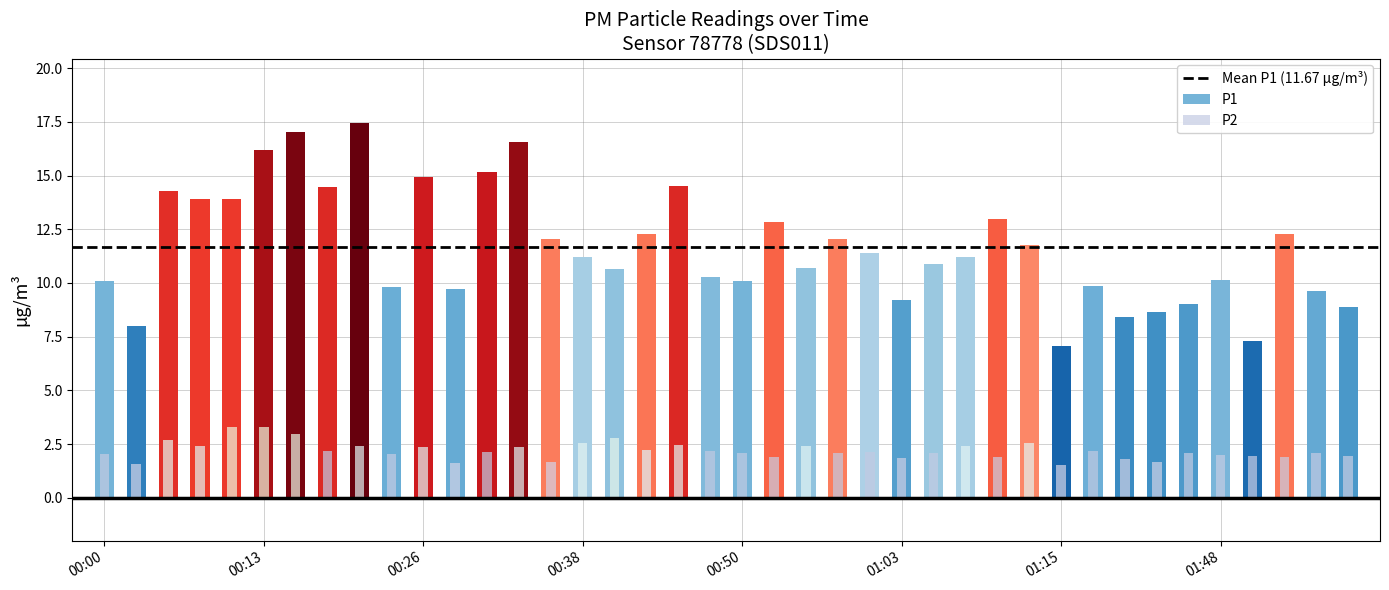

Which series changed the most between 00:55 and 01:13?

P1